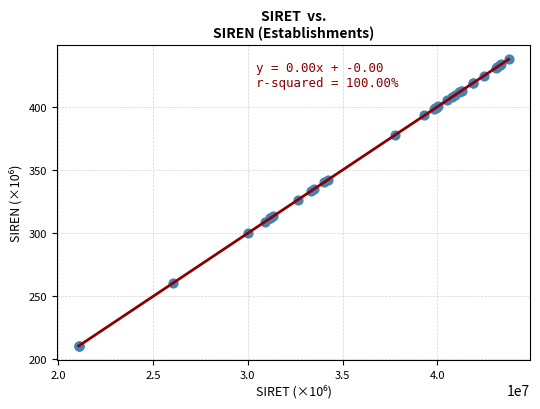

What Y value in the scatter plot is closest to 324?

326.7